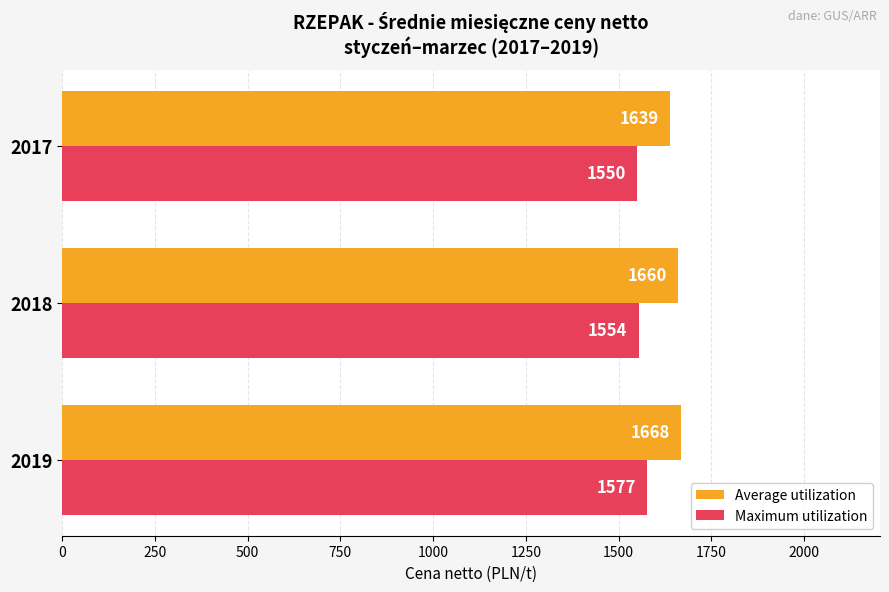

Is it true that Average utilization equals 2493 at 2017?

False